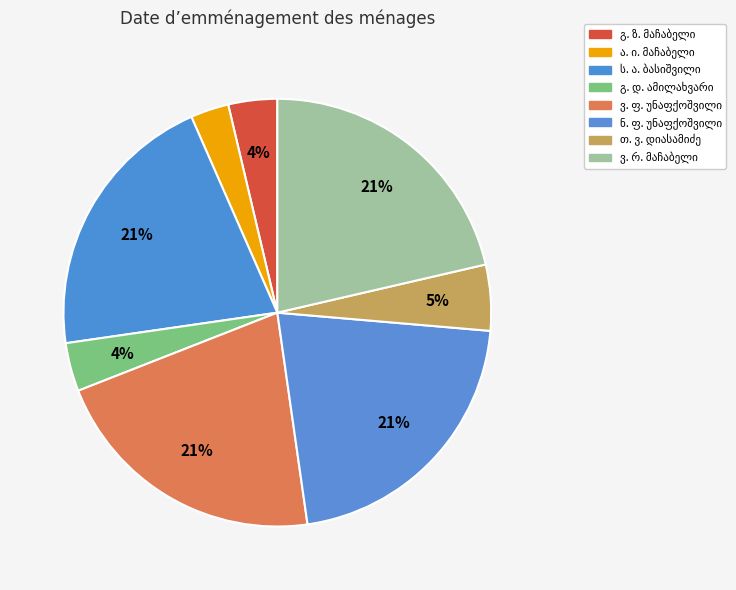

How many slices are in this pie chart?

8